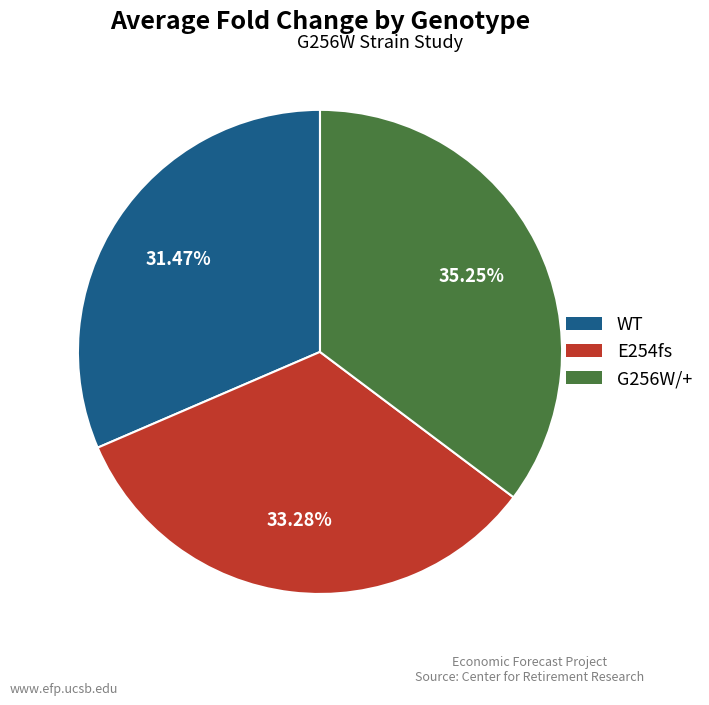

Which has a higher value, E254fs or WT?

E254fs